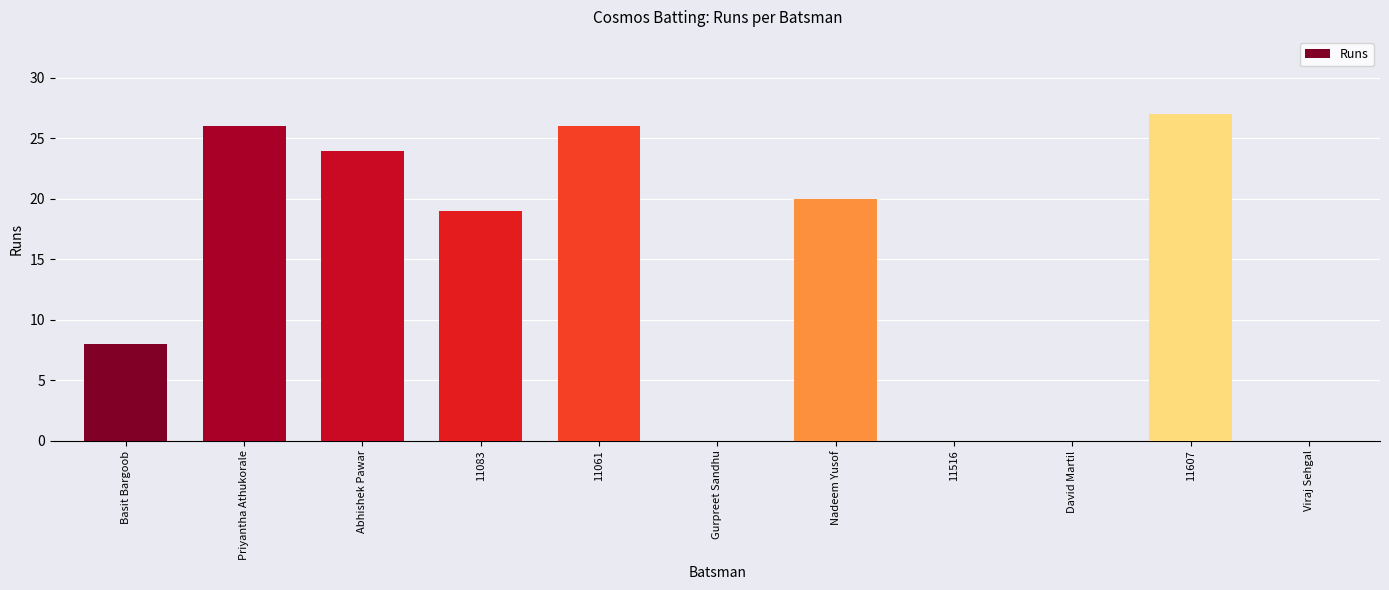

What is the sum of all values?

150